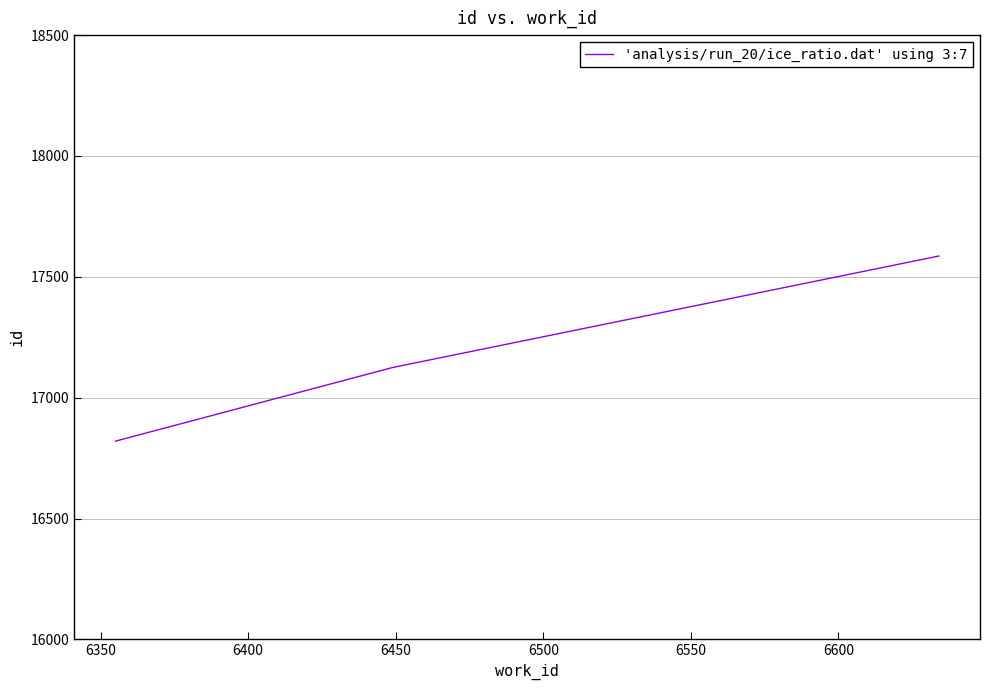

What is the difference between the maximum and minimum values?

766